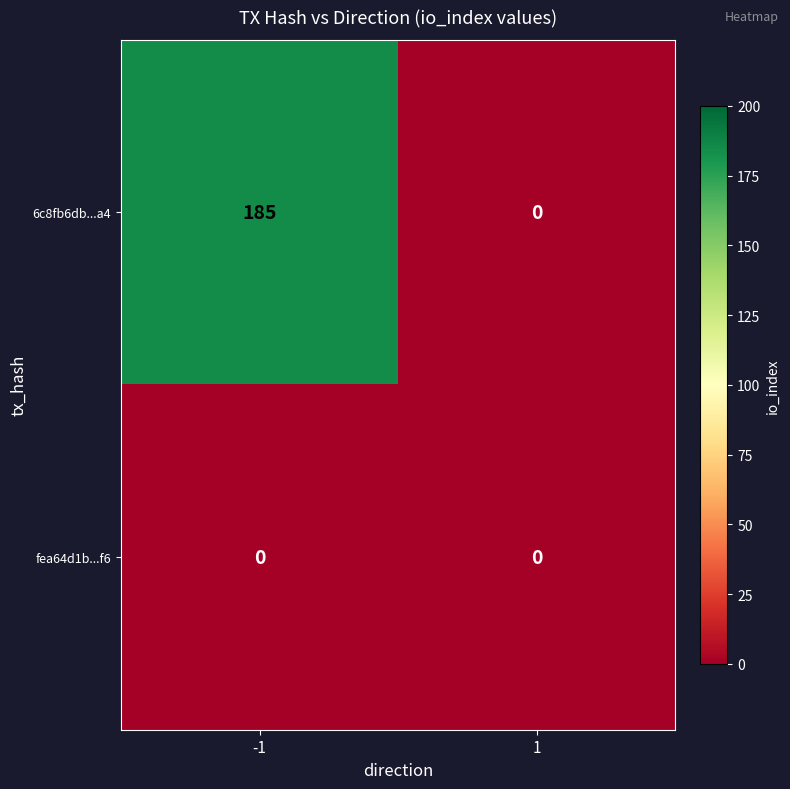

What is the difference between the maximum and minimum values in the 6c8fb6db...a4 series?

185